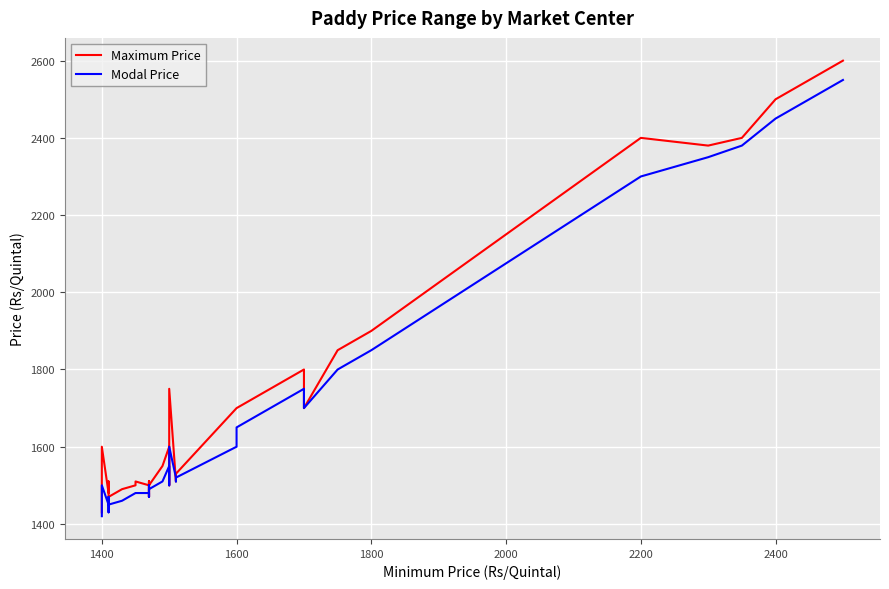

How many distinct data groups are displayed?

2